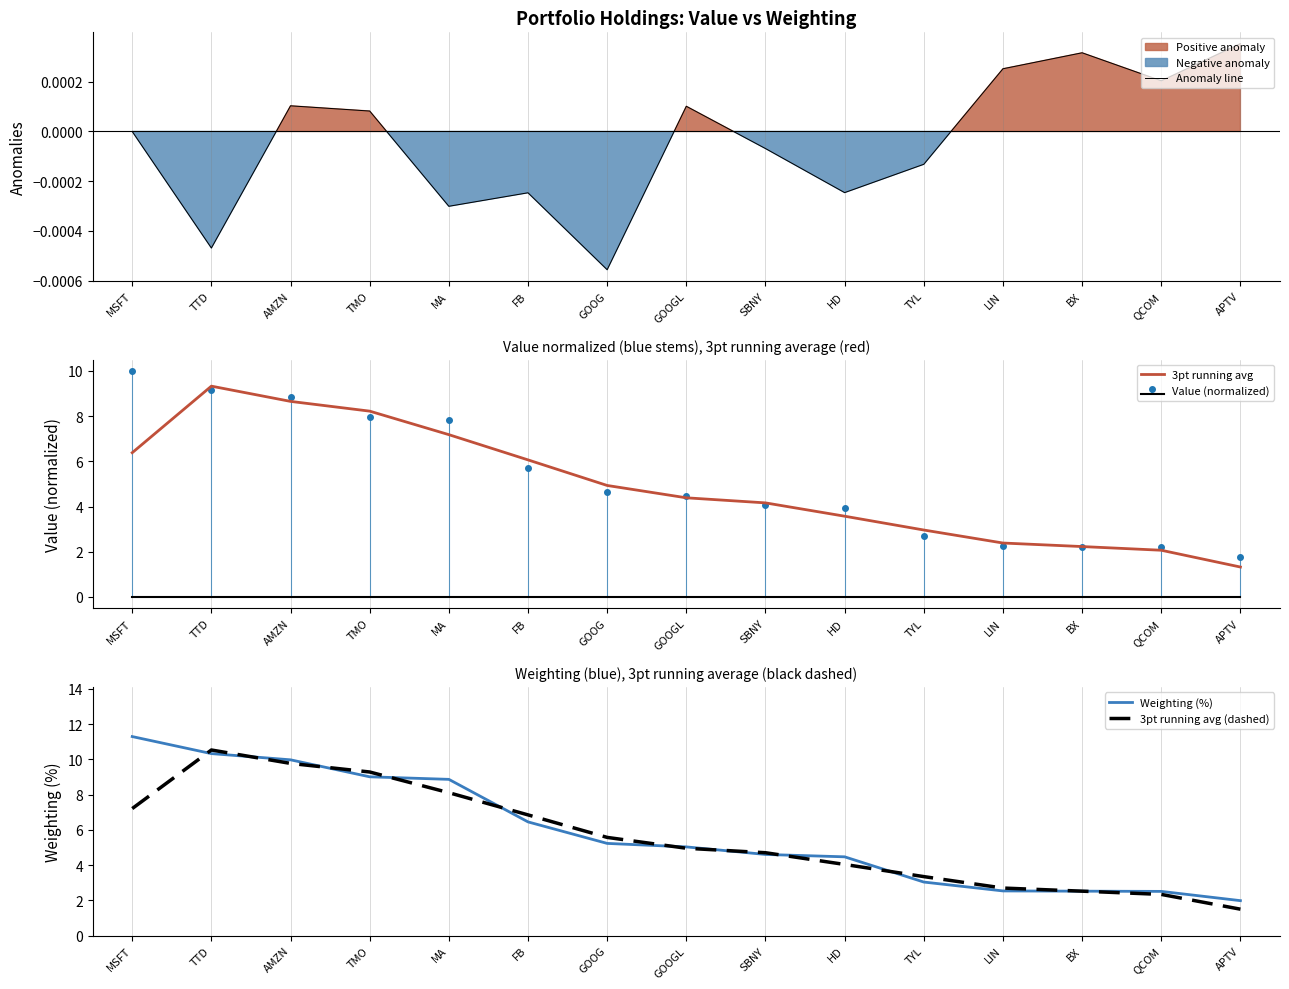

Which category has the lowest value in the Weighting (%) series?

APTV